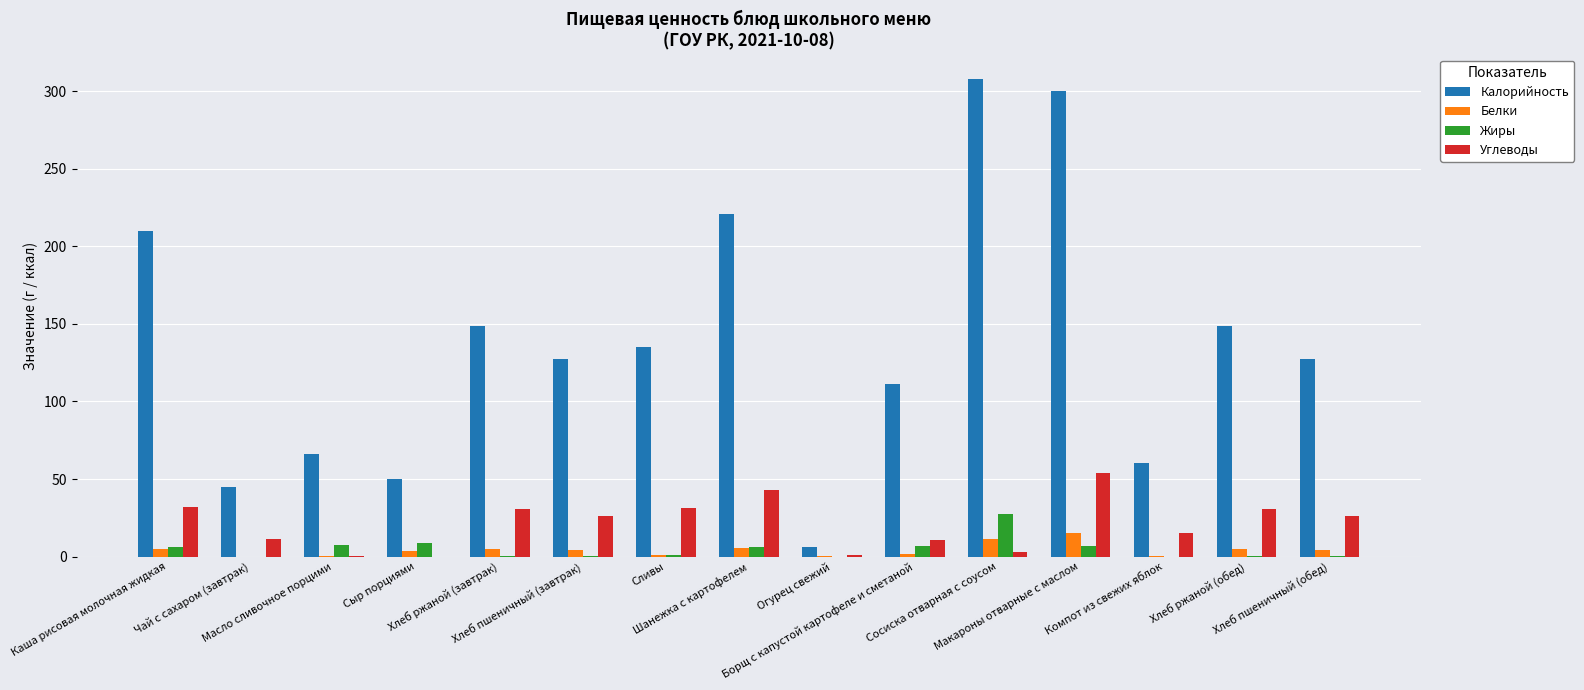

What is the highest value of the Углеводы series?

53.7